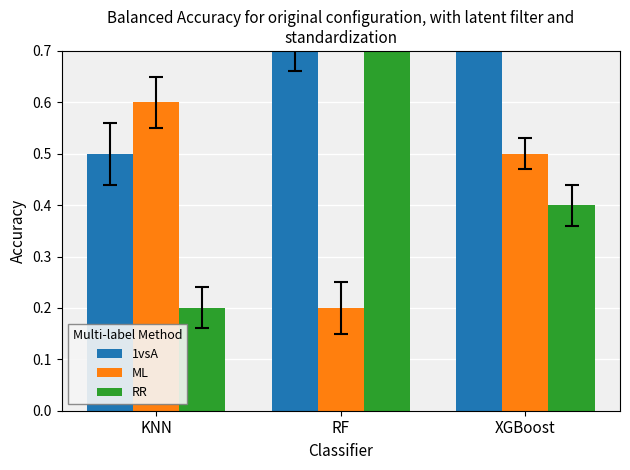

What are all the series names shown in the legend?

1vsA, ML, RR